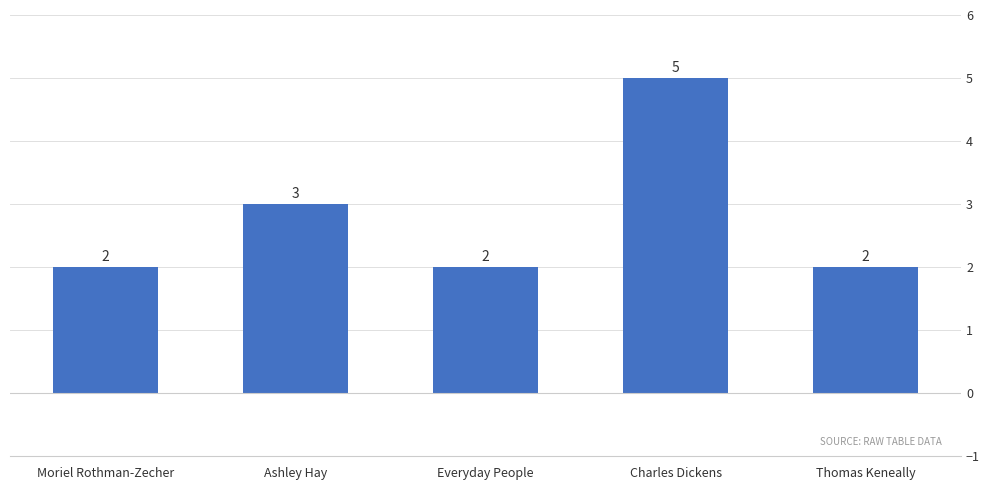

What is the ratio of the value at Ashley Hay to the value at Moriel Rothman-Zecher?

1.5